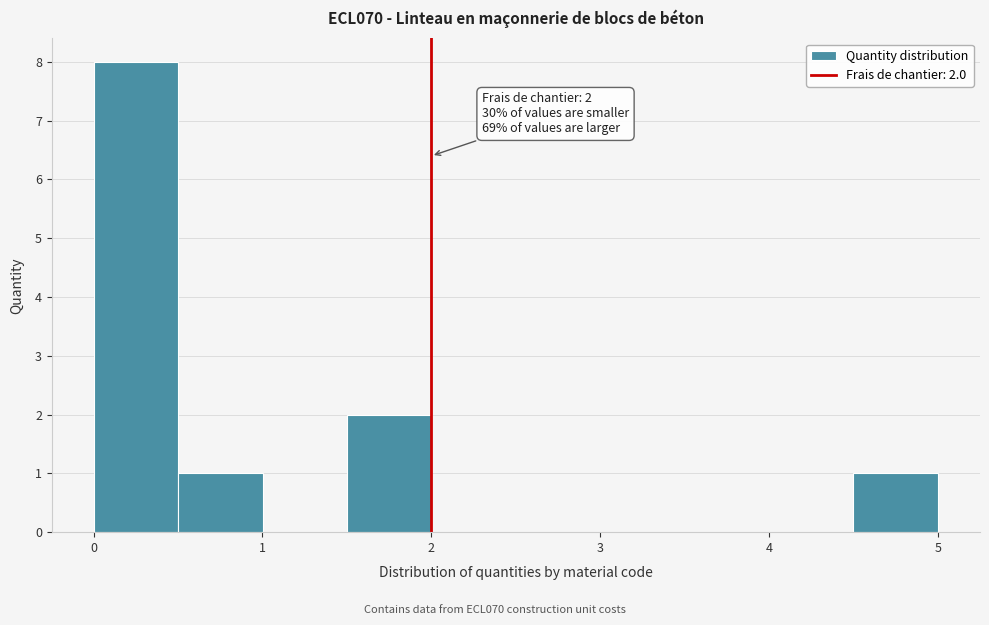

Over which range of the x-axis is the bar tallest?

0.0 to 0.5